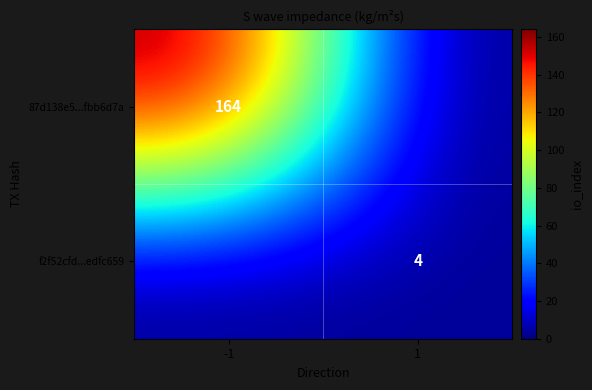

The value of 87d138e5...fbb6d7a at -1 is 94. True or false?

False